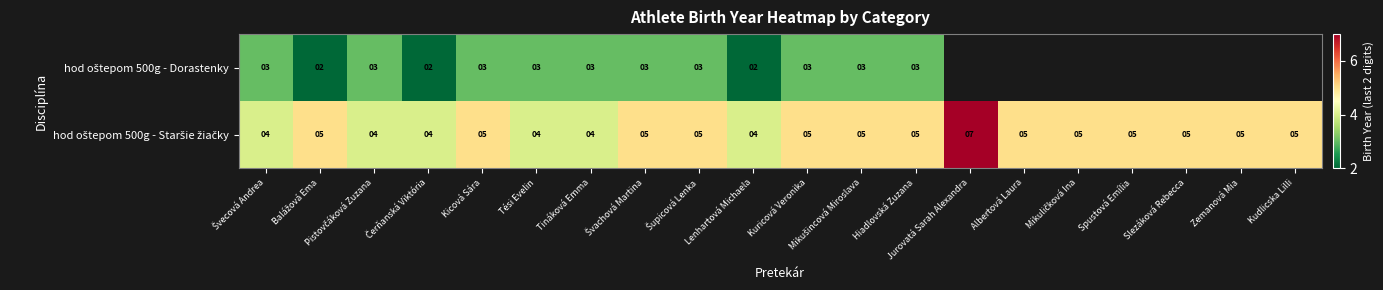

Which category has the lowest value in the hod oštepom 500g - Dorastenky series?

Balážová Ema